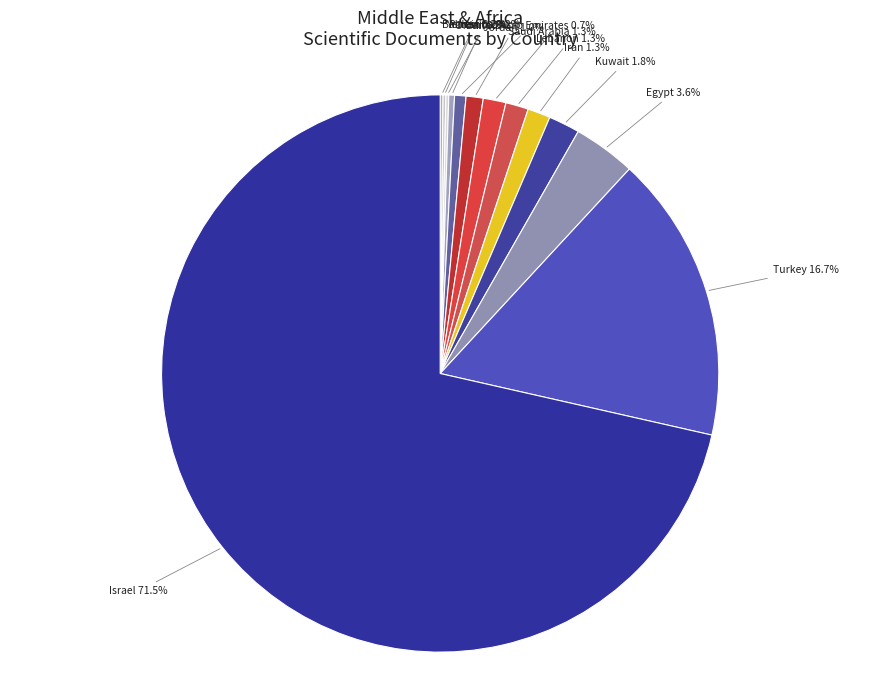

Do Jordan and United Arab Emirates together represent more than half of the pie?

No